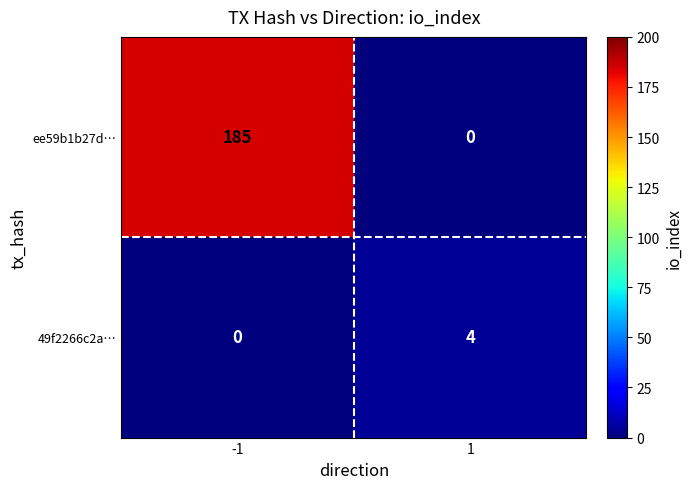

Count the number of data series in this chart.

2